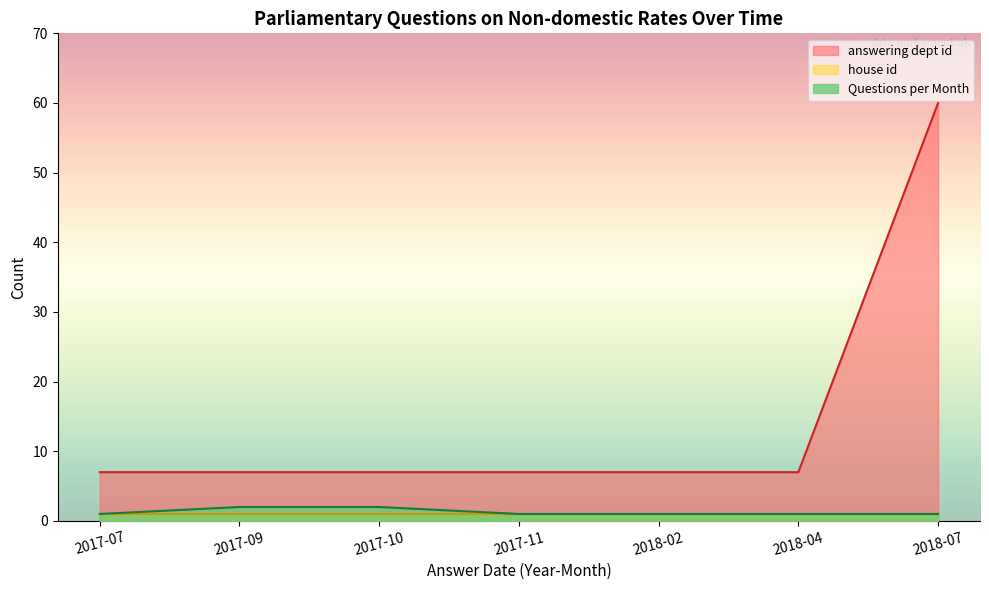

The value of Questions per Month at 2017-10 is 1. True or false?

False